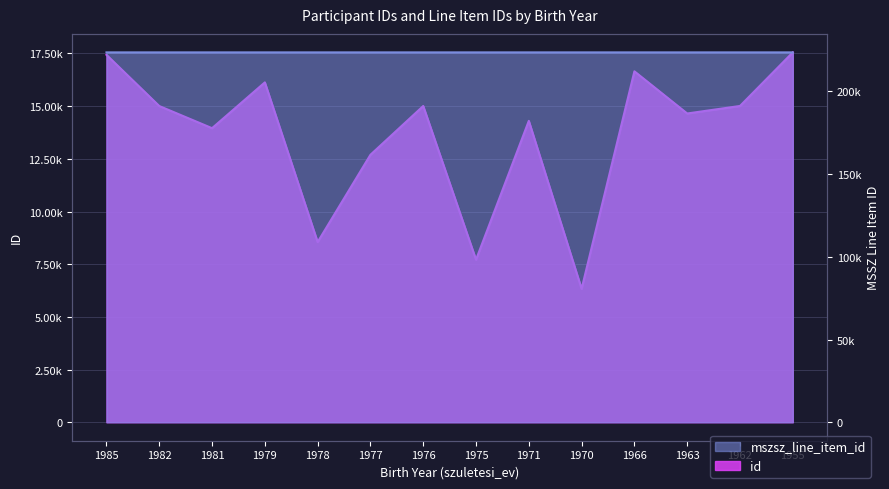

At 1975, list the series in order from smallest to largest.

id, mszsz_line_item_id